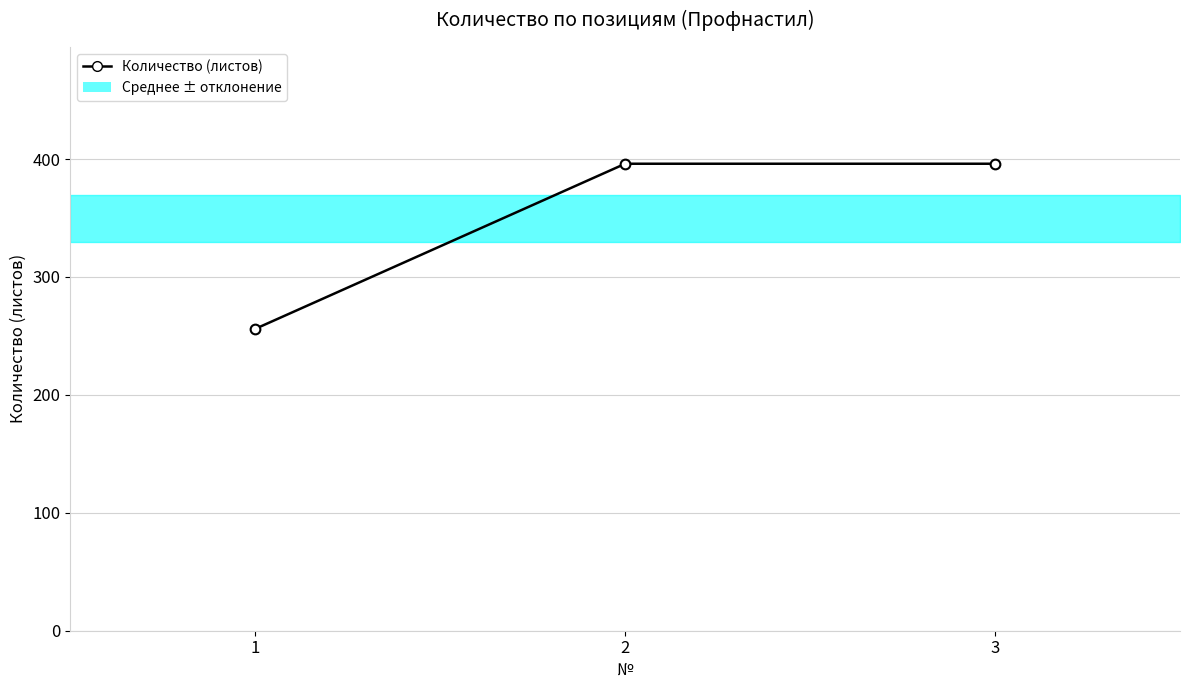

Reading right to left, list all the values displayed in this chart.

396	396	256